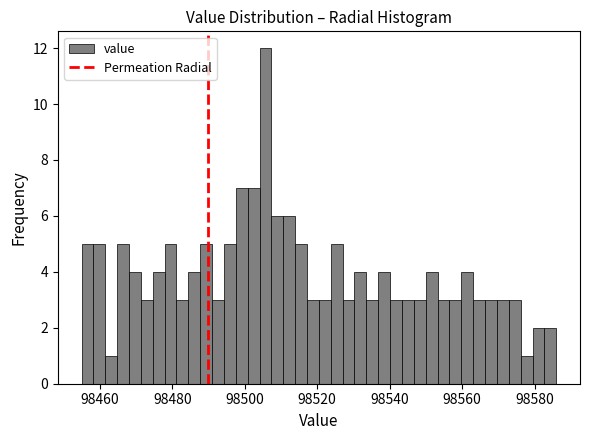

Read against the x-axis, roughly where is the centre of the tallest bar?

98506